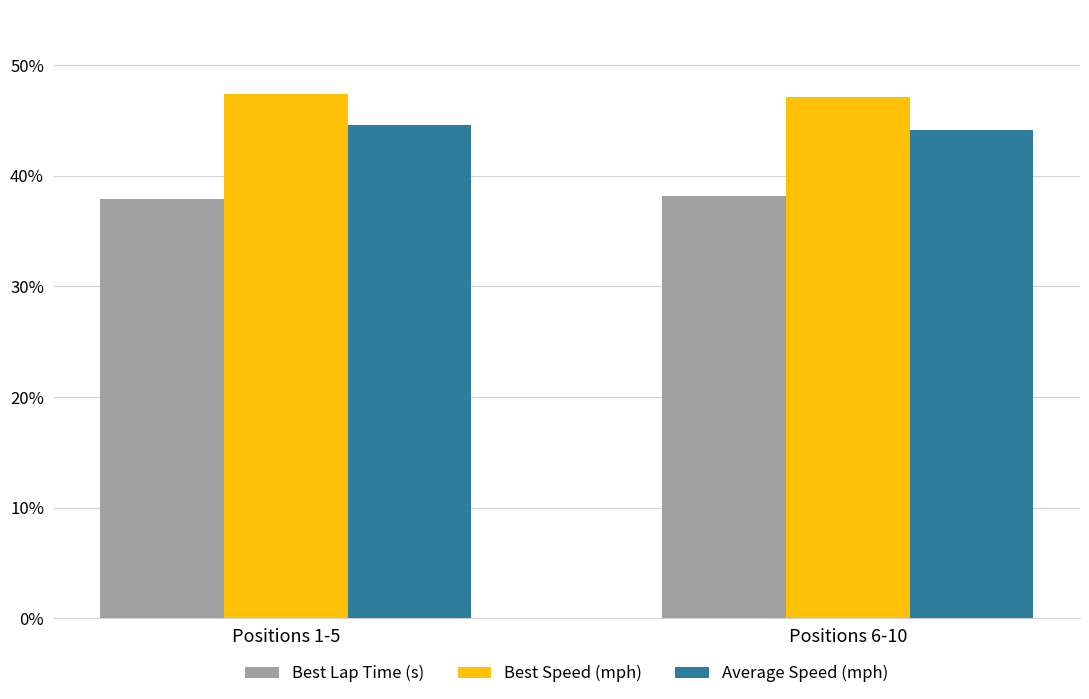

Reading left to right, extract all data points from this chart.

Best Lap Time (s): 37.9	38.2
Best Speed (mph): 47.4	47.2
Average Speed (mph): 44.6	44.1